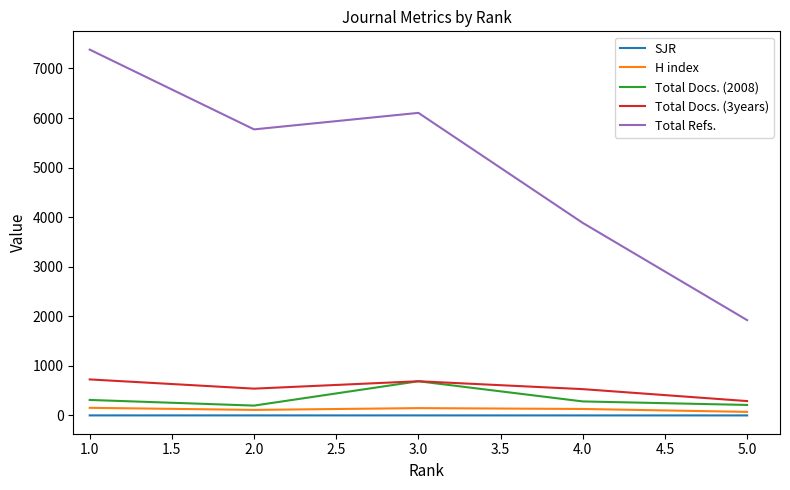

At which category is the sum across all series the highest?

1.0